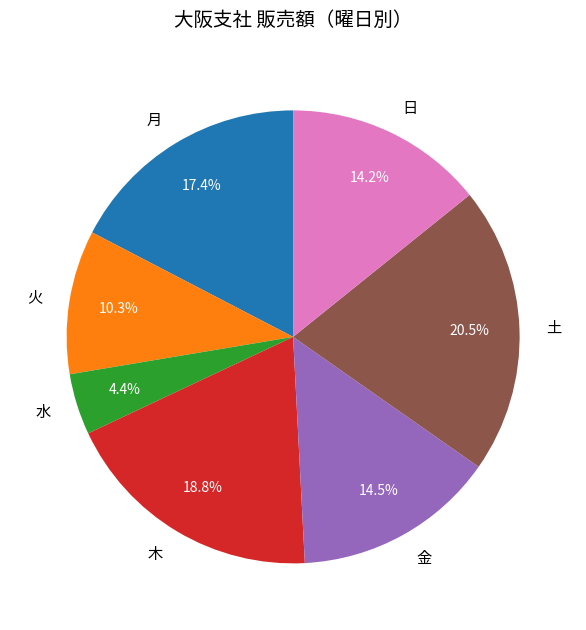

Which category has the smallest portion of the pie?

水